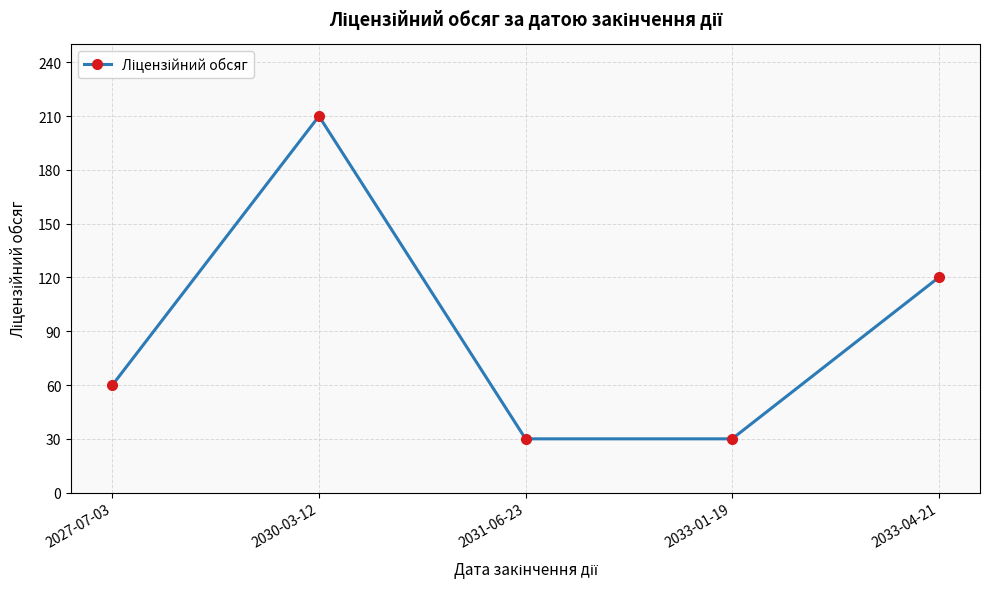

What is the difference between the maximum and minimum values?

180